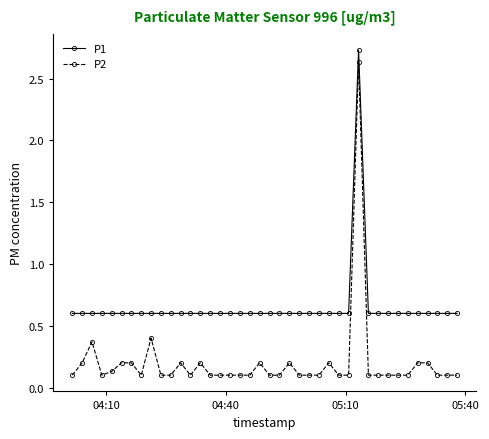

How many P1 values are between 0 and 1?

39